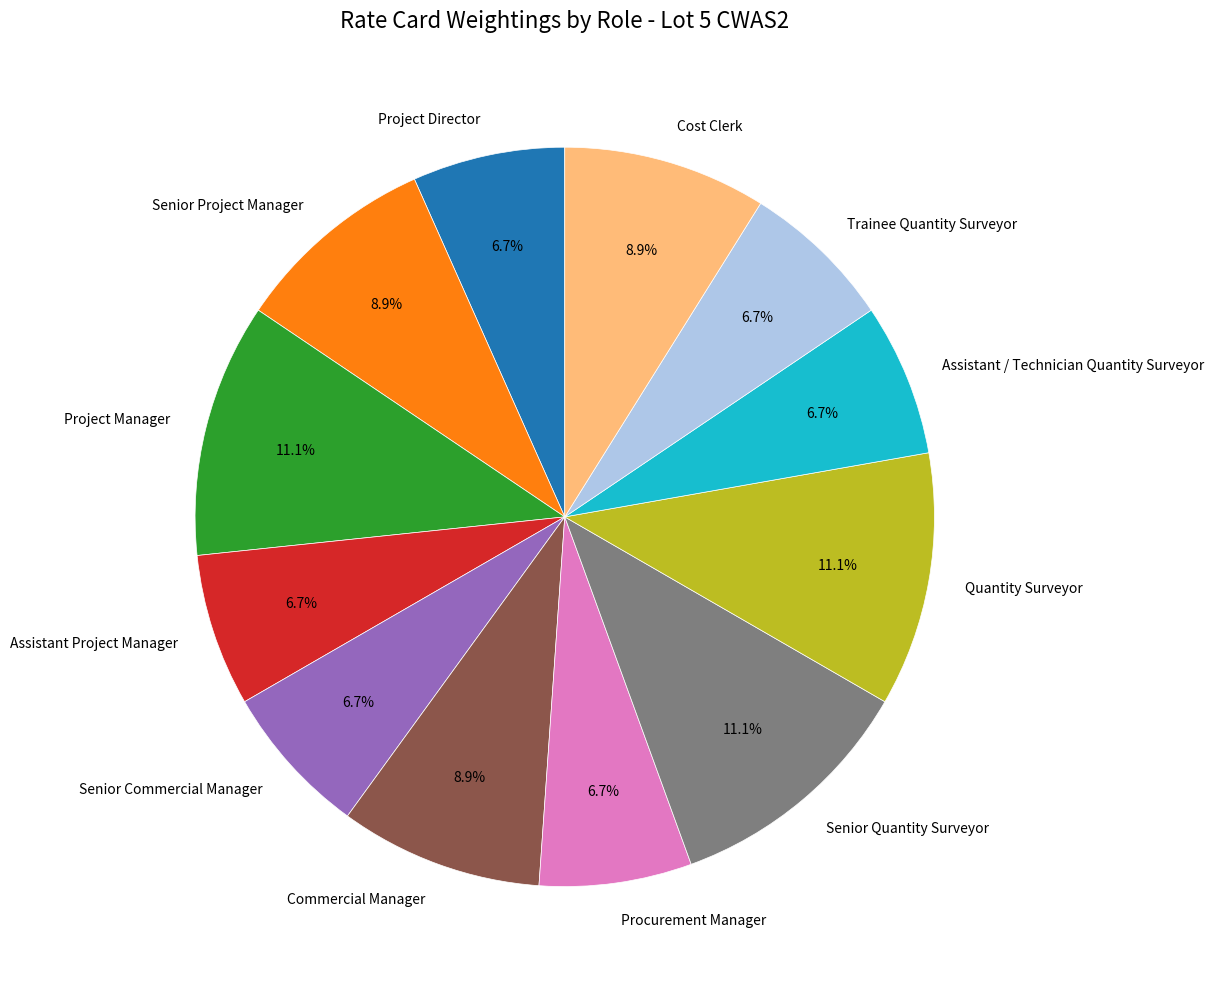

How many segments does this pie chart have?

12